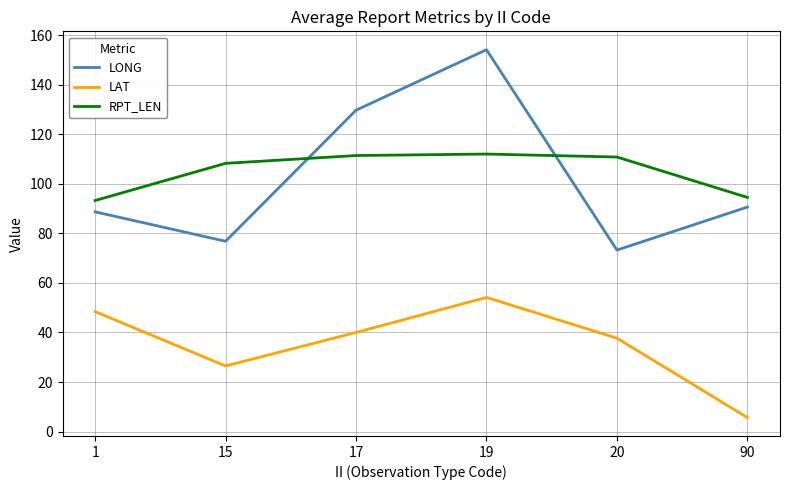

The value of LONG at 1 is 58.2. True or false?

False